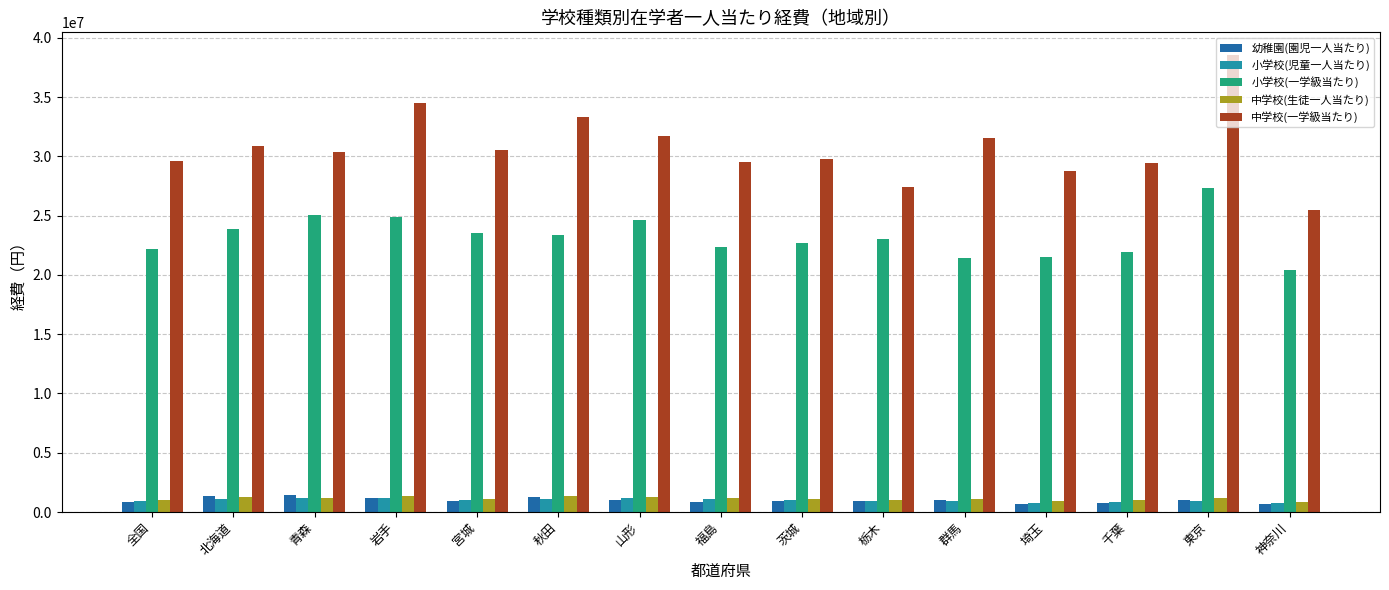

Read the 中学校(一学級当たり) value at 山形.

31704190.7